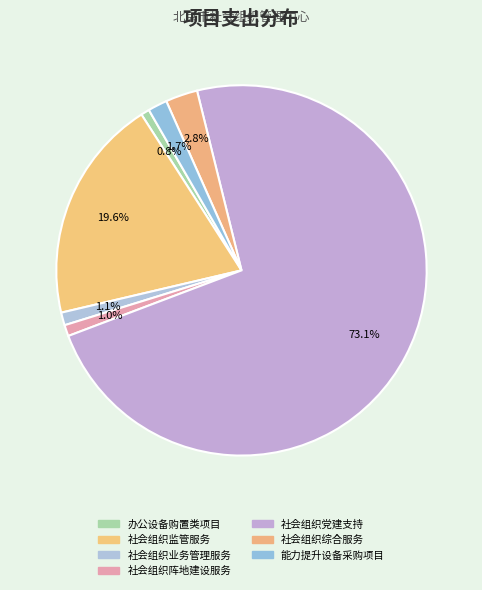

Is it true that 社会组织业务管理服务 is 14% of the pie?

False